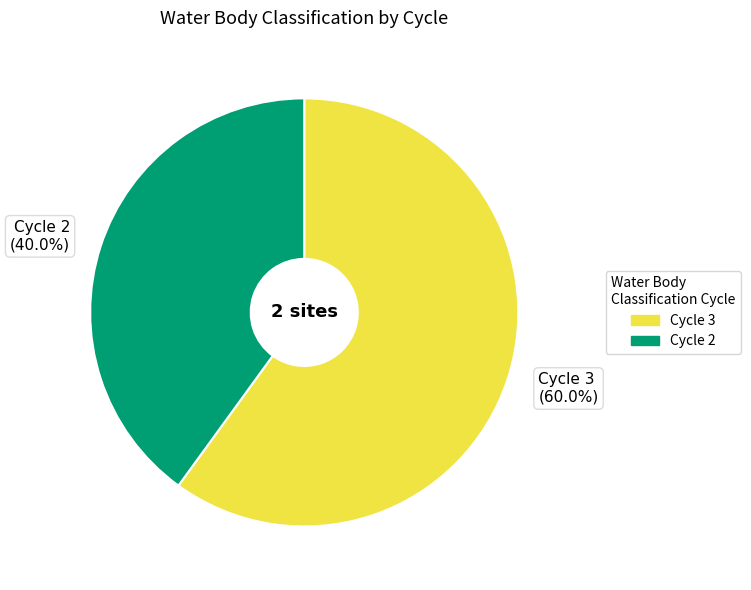

What is the majority slice?

Cycle 3